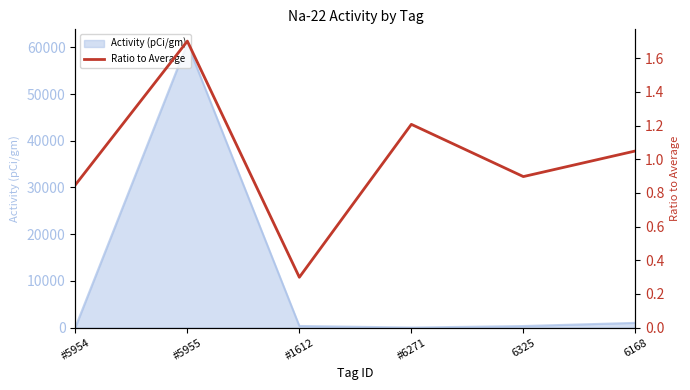

Which category has the lowest value across all series?

#1612